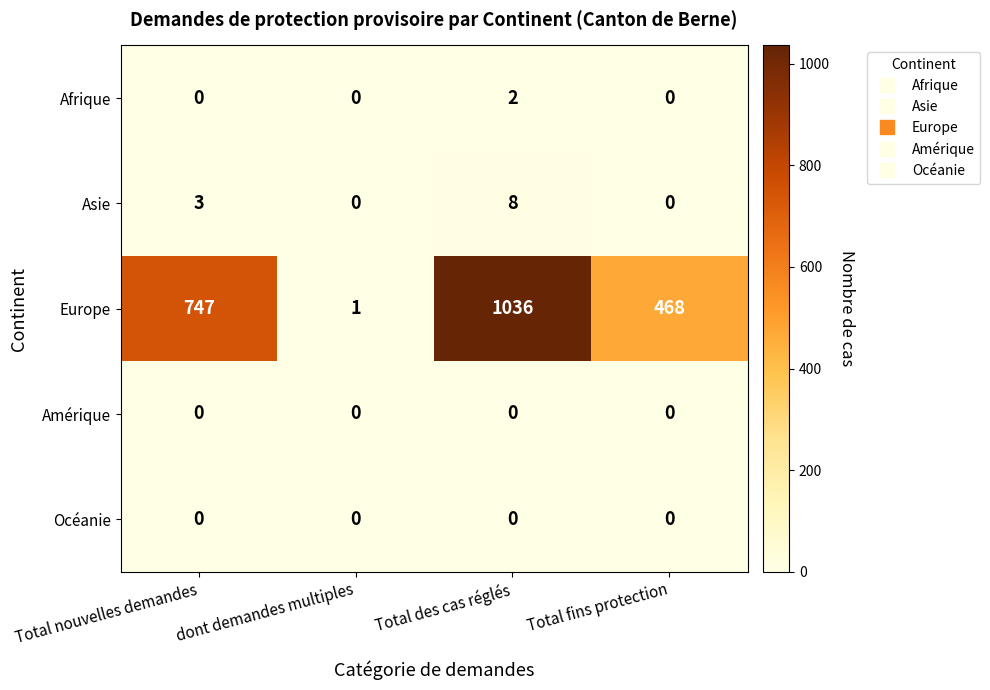

The value of Asie at Total nouvelles demandes is 5. True or false?

False